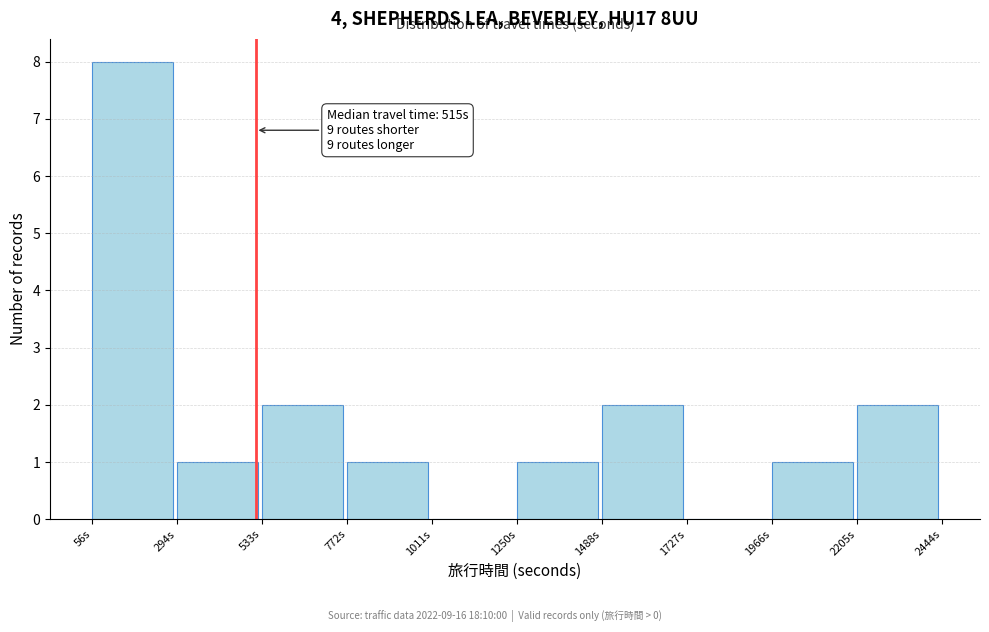

Which range on the x-axis has the tallest bar?

50 to 300